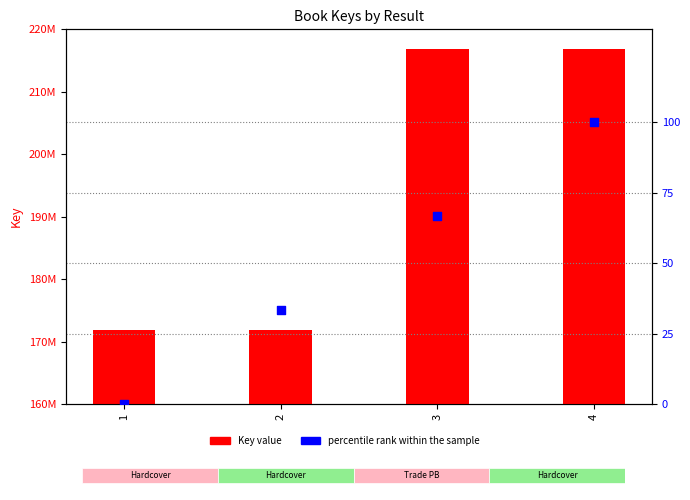

Which series contains the lowest Y value?

percentile rank within the sample